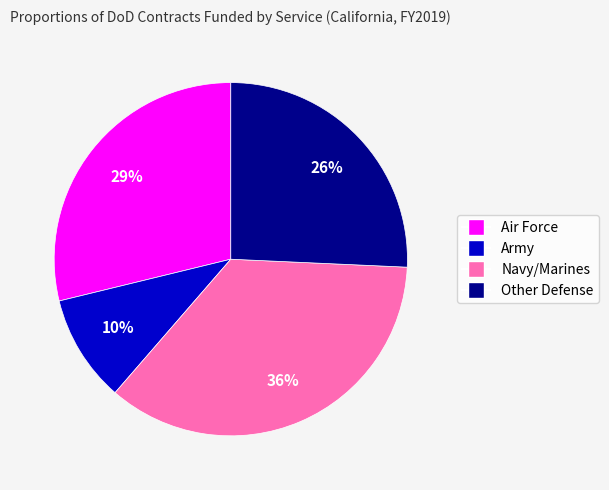

Between Navy/Marines and Other Defense, which is larger?

Navy/Marines